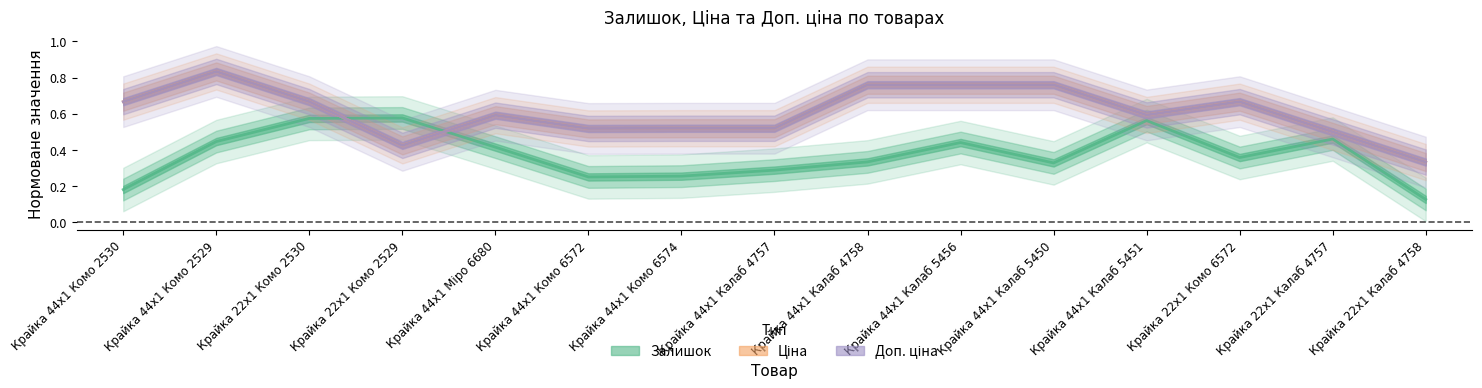

Reading left to right, extract all data points from this chart.

Залишок: Крайка 44x1 Комо 2530=0.2	Крайка 44x1 Комо 2529=0.4	Крайка 22x1 Комо 2530=0.6	Крайка 22x1 Комо 2529=0.6	Крайка 44x1 Міро 6680=0.4	Крайка 44x1 Комо 6572=0.3	Крайка 44x1 Комо 6574=0.3	Крайка 44x1 Калаб 4757=0.3	Крайка 44x1 Калаб 4758=0.3	Крайка 44x1 Калаб 5456=0.4	Крайка 44x1 Калаб 5450=0.3	Крайка 44x1 Калаб 5451=0.6	Крайка 22x1 Комо 6572=0.4	Крайка 22x1 Калаб 4757=0.5	Крайка 22x1 Калаб 4758=0.1
Ціна: Крайка 44x1 Комо 2530=0.7	Крайка 44x1 Комо 2529=0.8	Крайка 22x1 Комо 2530=0.7	Крайка 22x1 Комо 2529=0.4	Крайка 44x1 Міро 6680=0.6	Крайка 44x1 Комо 6572=0.5	Крайка 44x1 Комо 6574=0.5	Крайка 44x1 Калаб 4757=0.5	Крайка 44x1 Калаб 4758=0.8	Крайка 44x1 Калаб 5456=0.8	Крайка 44x1 Калаб 5450=0.8	Крайка 44x1 Калаб 5451=0.6	Крайка 22x1 Комо 6572=0.7	Крайка 22x1 Калаб 4757=0.5	Крайка 22x1 Калаб 4758=0.3
Доп. ціна: Крайка 44x1 Комо 2530=0.7	Крайка 44x1 Комо 2529=0.8	Крайка 22x1 Комо 2530=0.7	Крайка 22x1 Комо 2529=0.4	Крайка 44x1 Міро 6680=0.6	Крайка 44x1 Комо 6572=0.5	Крайка 44x1 Комо 6574=0.5	Крайка 44x1 Калаб 4757=0.5	Крайка 44x1 Калаб 4758=0.8	Крайка 44x1 Калаб 5456=0.8	Крайка 44x1 Калаб 5450=0.8	Крайка 44x1 Калаб 5451=0.6	Крайка 22x1 Комо 6572=0.7	Крайка 22x1 Калаб 4757=0.5	Крайка 22x1 Калаб 4758=0.3